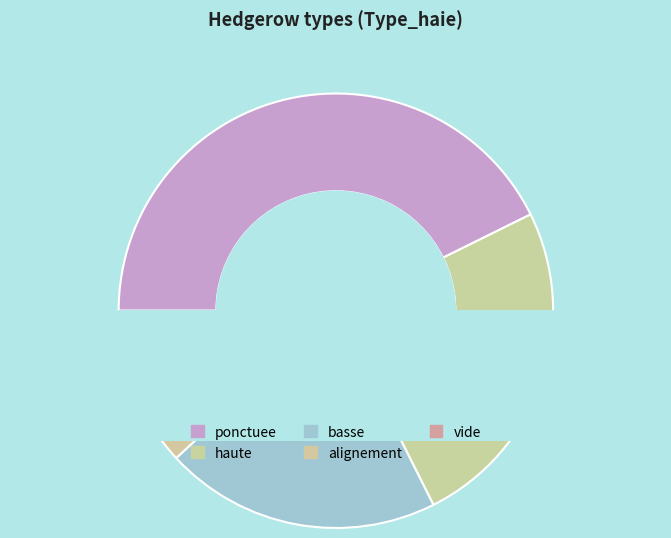

Is there any slice that represents more than half of the pie?

No